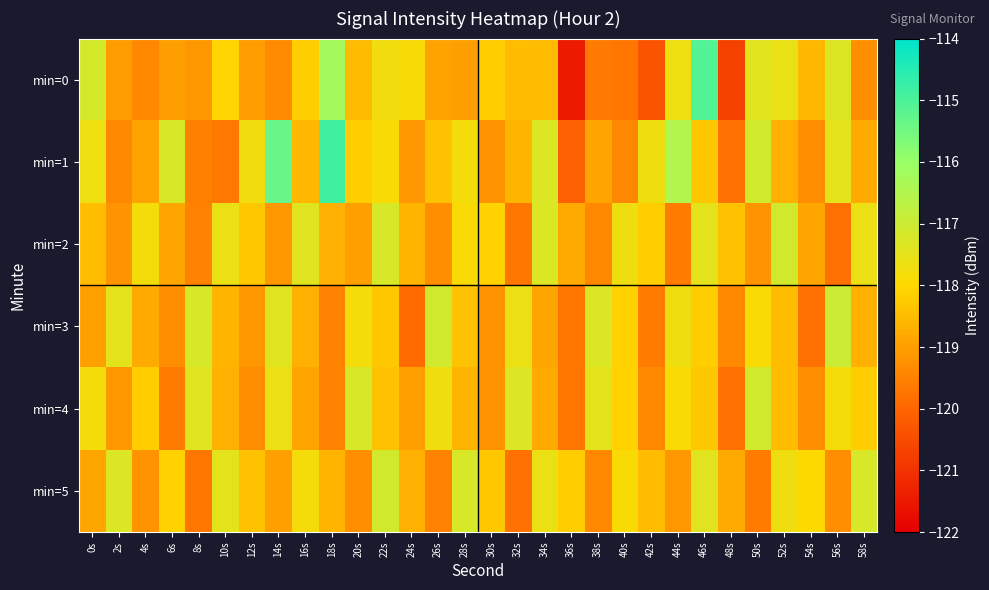

Reading left to right, transcribe all the data shown in this chart.

min=0: 0s=-117.2	2s=-119.0	4s=-119.4	6s=-119.0	8s=-119.1	10s=-118.1	12s=-119.0	14s=-119.3	16s=-118.2	18s=-116.2	20s=-118.5	22s=-117.7	24s=-117.8	26s=-118.9	28s=-119.0	30s=-118.2	32s=-118.5	34s=-118.5	36s=-121.4	38s=-119.6	40s=-119.7	42s=-120.3	44s=-117.7	46s=-115.1	48s=-120.7	50s=-117.4	52s=-117.6	54s=-118.6	56s=-117.3	58s=-119.3
min=1: 0s=-117.7	2s=-119.4	4s=-118.9	6s=-117.2	8s=-119.5	10s=-119.7	12s=-117.7	14s=-115.4	16s=-118.6	18s=-114.9	20s=-118.2	22s=-117.9	24s=-119.1	26s=-118.4	28s=-117.8	30s=-119.2	32s=-118.6	34s=-117.3	36s=-120.1	38s=-118.9	40s=-119.4	42s=-117.7	44s=-116.5	46s=-118.3	48s=-119.8	50s=-117.1	52s=-118.7	54s=-119.3	56s=-117.5	58s=-118.8
min=2: 0s=-118.5	2s=-119.2	4s=-117.8	6s=-118.9	8s=-119.5	10s=-117.6	12s=-118.3	14s=-119.1	16s=-117.4	18s=-118.7	20s=-119.0	22s=-117.2	24s=-118.6	26s=-119.3	28s=-117.9	30s=-118.1	32s=-119.7	34s=-117.3	36s=-118.8	38s=-119.4	40s=-117.7	42s=-118.2	44s=-119.6	46s=-117.5	48s=-118.4	50s=-119.2	52s=-117.1	54s=-118.9	56s=-119.8	58s=-117.6
min=3: 0s=-119.0	2s=-117.5	4s=-118.8	6s=-119.3	8s=-117.2	10s=-118.6	12s=-119.1	14s=-117.4	16s=-118.7	18s=-119.5	20s=-117.8	22s=-118.3	24s=-119.9	26s=-117.1	28s=-118.4	30s=-119.2	32s=-117.6	34s=-118.9	36s=-119.7	38s=-117.3	40s=-118.1	42s=-119.6	44s=-117.7	46s=-118.2	48s=-119.4	50s=-117.9	52s=-118.5	54s=-119.8	56s=-117.0	58s=-118.7
min=4: 0s=-117.8	2s=-119.1	4s=-118.2	6s=-119.6	8s=-117.4	10s=-118.7	12s=-119.3	14s=-117.6	16s=-118.9	18s=-119.5	20s=-117.2	22s=-118.4	24s=-119.0	26s=-117.7	28s=-118.6	30s=-119.2	32s=-117.3	34s=-118.8	36s=-119.7	38s=-117.5	40s=-118.1	42s=-119.4	44s=-117.9	46s=-118.3	48s=-119.8	50s=-117.1	52s=-118.5	54s=-119.3	56s=-117.8	58s=-118.2
min=5: 0s=-118.9	2s=-117.3	4s=-119.2	6s=-118.1	8s=-119.7	10s=-117.5	12s=-118.4	14s=-119.0	16s=-117.8	18s=-118.6	20s=-119.3	22s=-117.1	24s=-118.7	26s=-119.5	28s=-117.2	30s=-118.3	32s=-119.8	34s=-117.6	36s=-118.2	38s=-119.4	40s=-117.9	42s=-118.5	44s=-119.1	46s=-117.4	48s=-118.8	50s=-119.6	52s=-117.7	54s=-118.0	56s=-119.3	58s=-117.2